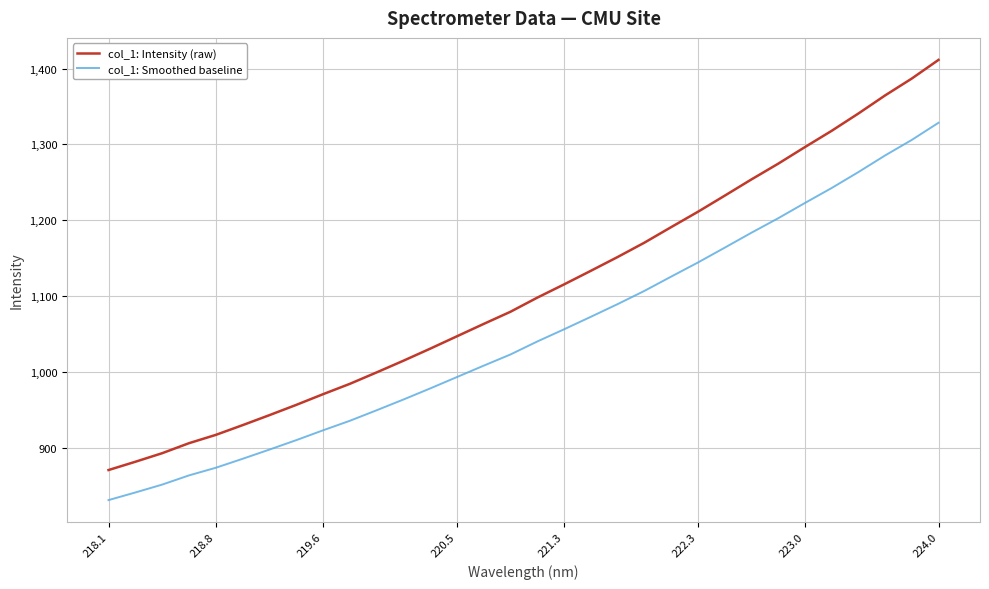

True or false: col_1: Smoothed baseline and col_1: Intensity (raw) cross at least once.

False